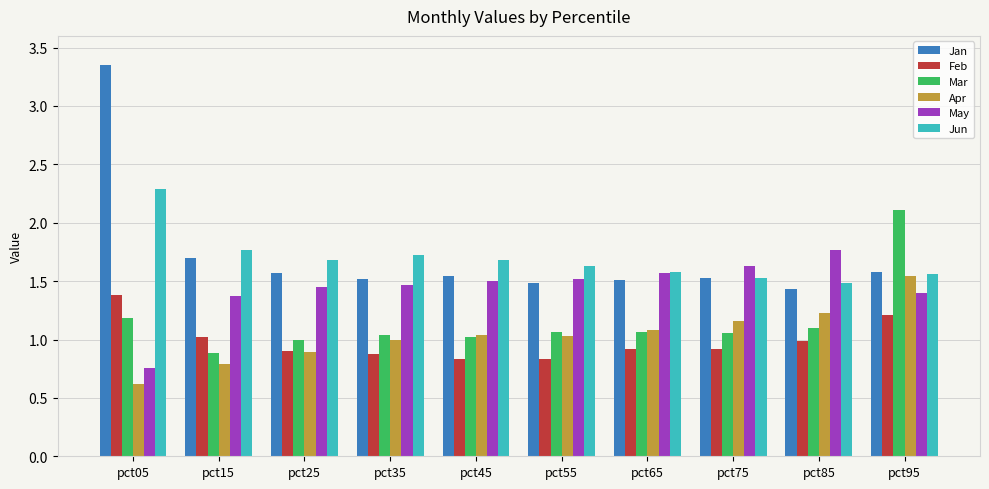

Which category has the lowest value in the Jan series?

pct85